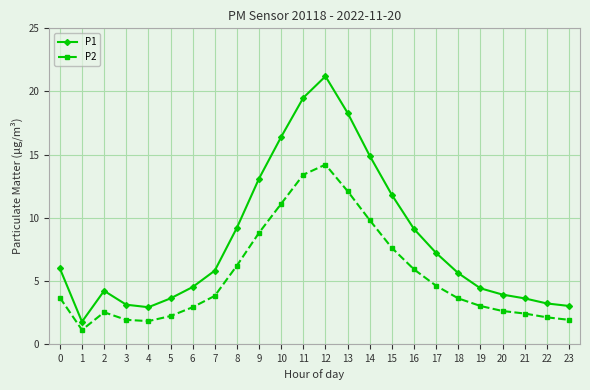

How many interior local peaks does the P1 series have?

2